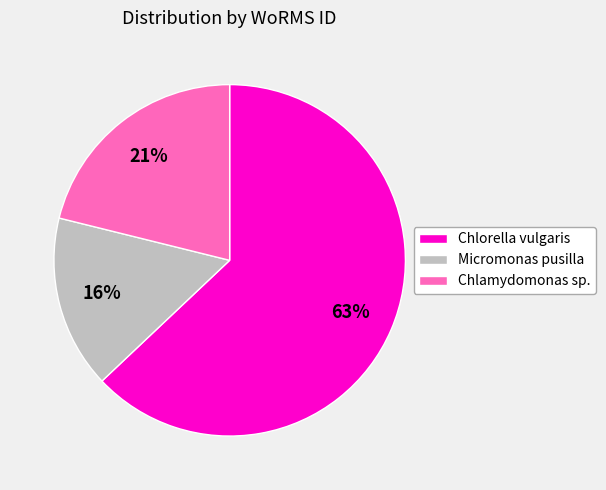

Which category accounts for the majority?

Chlorella vulgaris